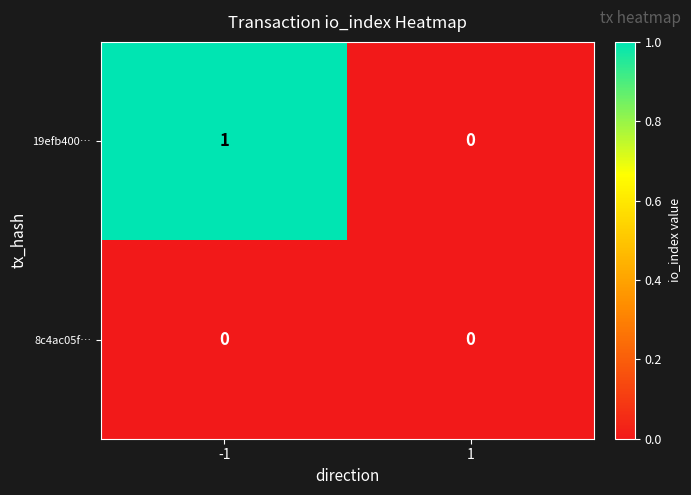

Between -1 and 1, which series saw the biggest shift?

19efb400…